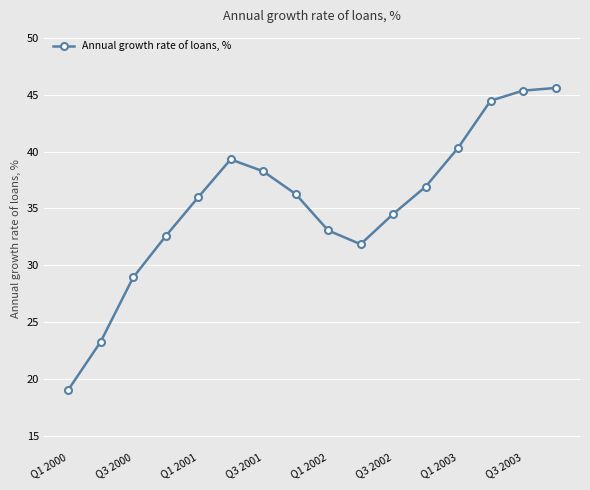

What is the minimum value shown in the chart?

19.0